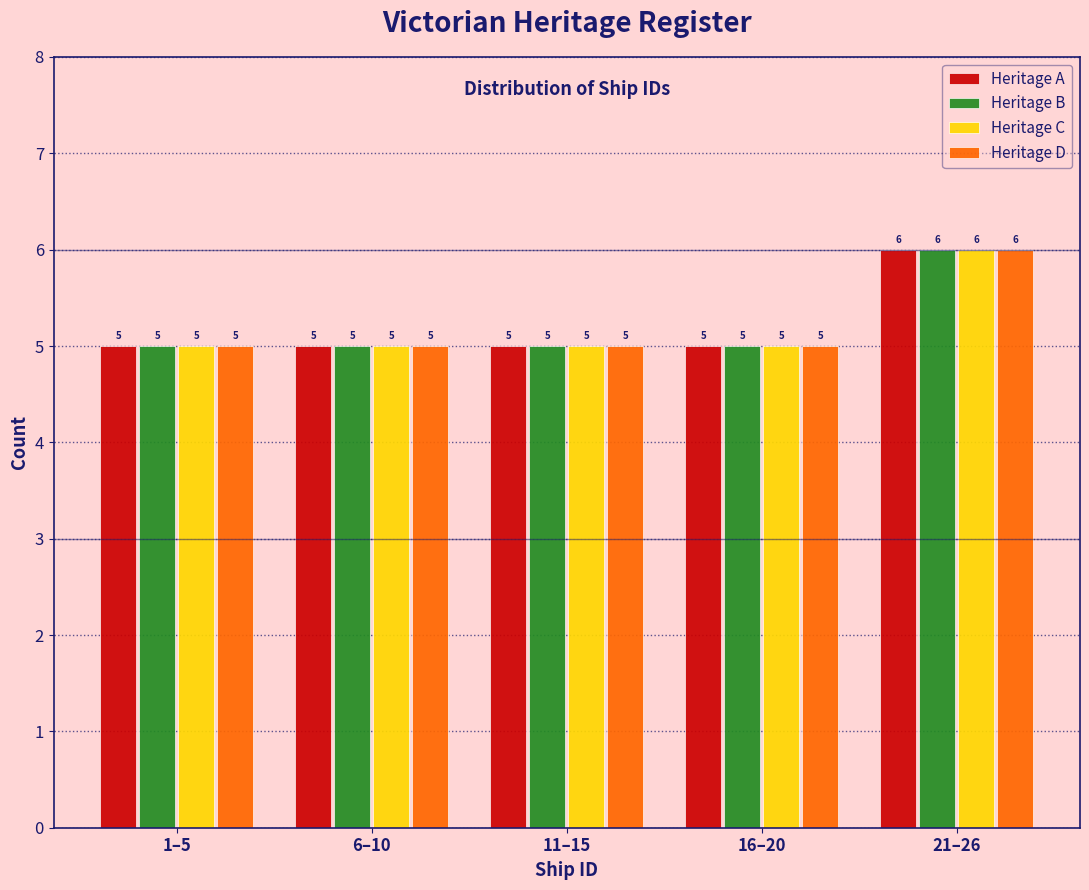

Reading right to left, list all the values displayed in this chart.

Heritage A: 6	5	5	5	5
Heritage B: 6	5	5	5	5
Heritage C: 6	5	5	5	5
Heritage D: 6	5	5	5	5